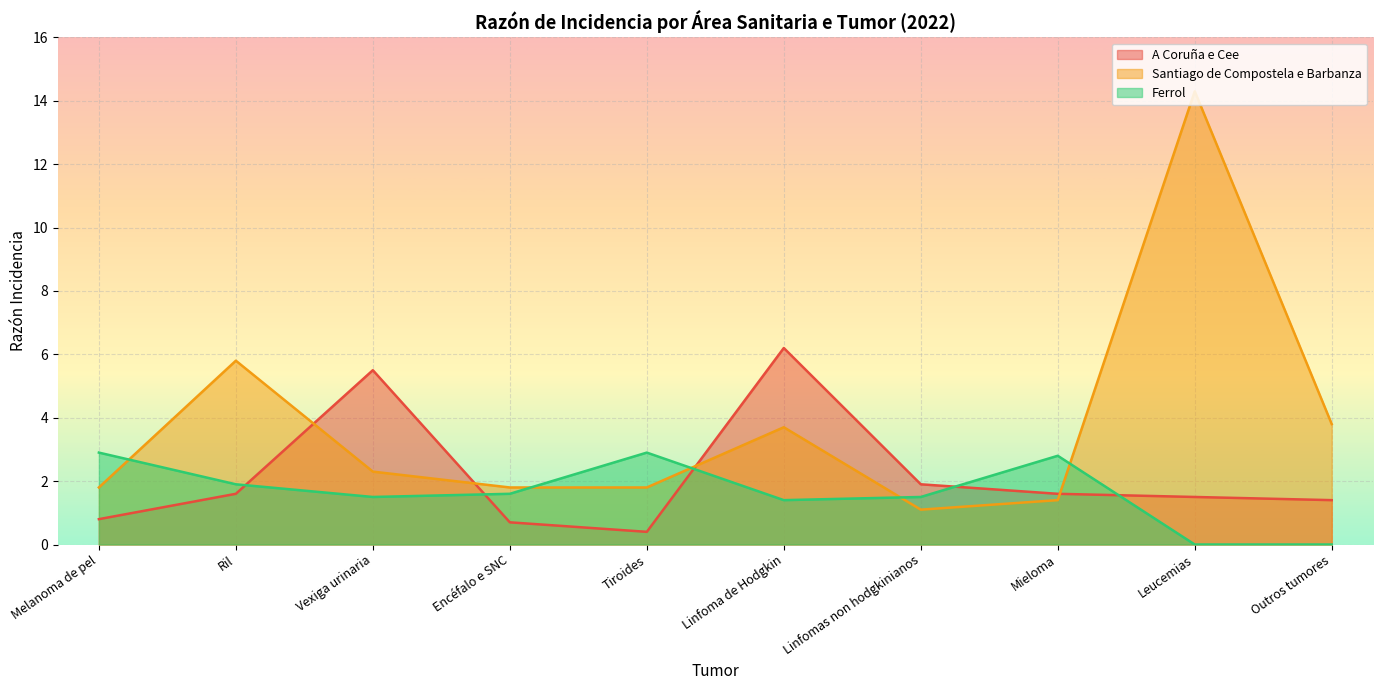

List the labels in order of Santiago de Compostela e Barbanza value, smallest first.

Linfomas non hodgkinianos, Mieloma, Melanoma de pel, Encéfalo e SNC, Tiroides, Vexiga urinaria, Linfoma de Hodgkin, Outros tumores, Ril, Leucemias